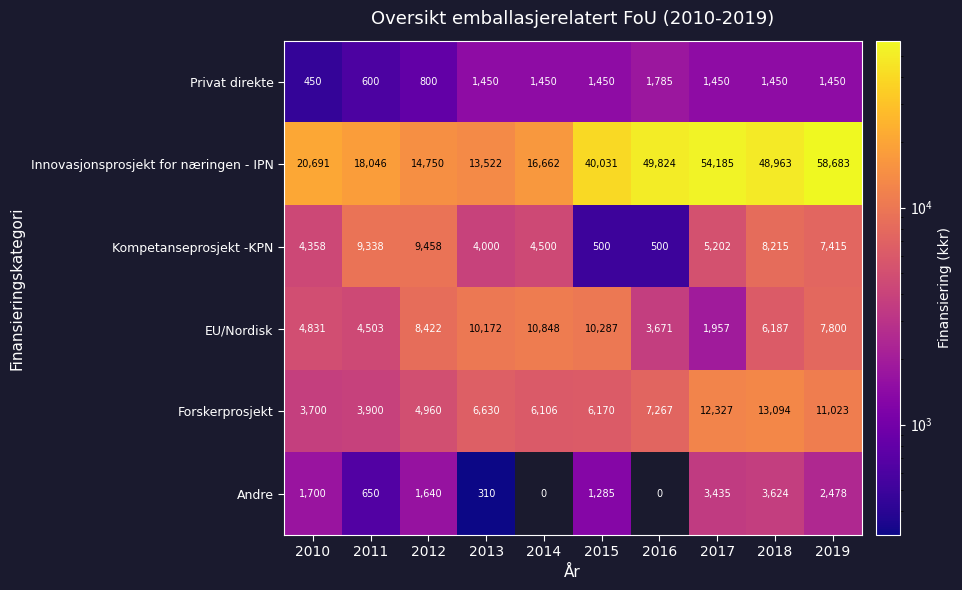

At how many categories does at least one series exceed 18922?

6